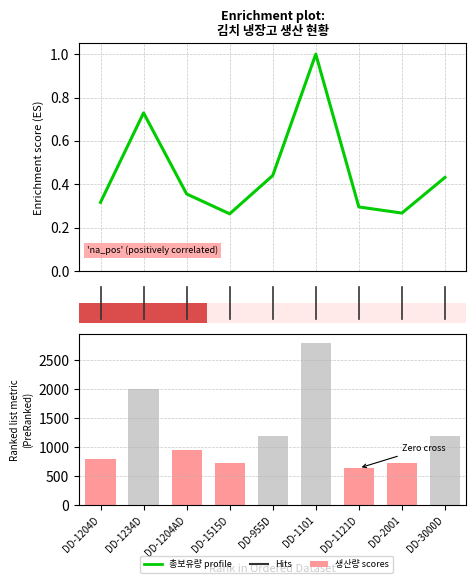

What is the difference between the second highest and second lowest values in the 총보유량 (normalized) series?

0.5